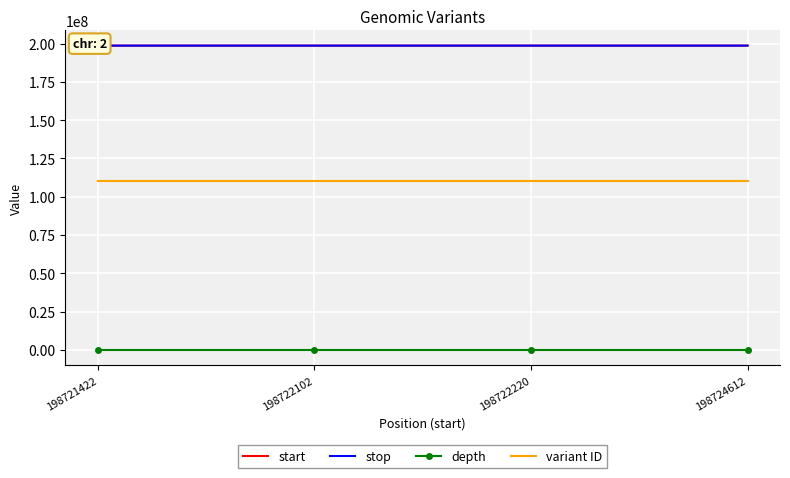

What is the difference between the maximum and second lowest values in the stop series?

2510